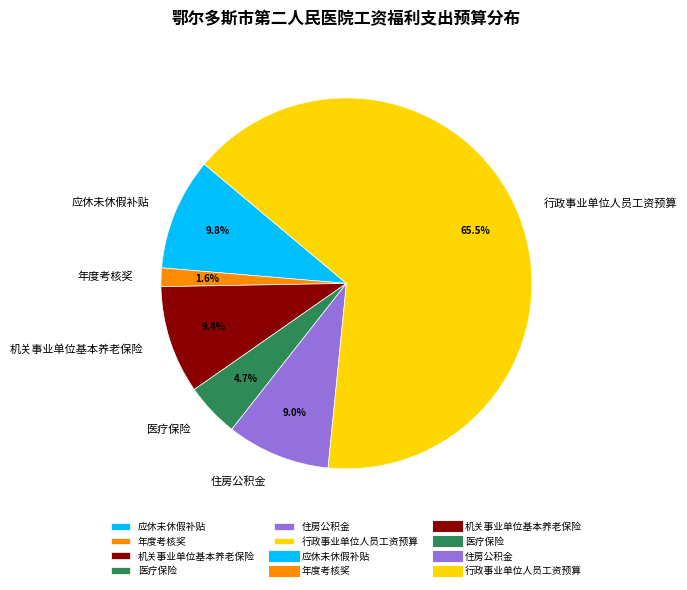

Approximately how many times larger is the value at 行政事业单位人员工资预算 compared to 应休未休假补贴?

6.7